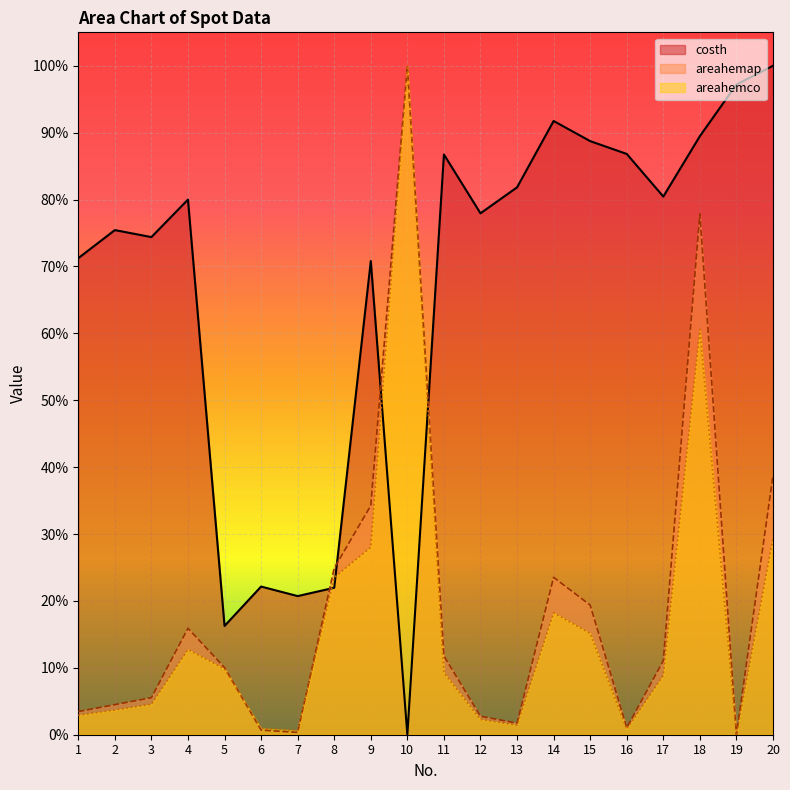

What is the total value across all series at 13?

0.8